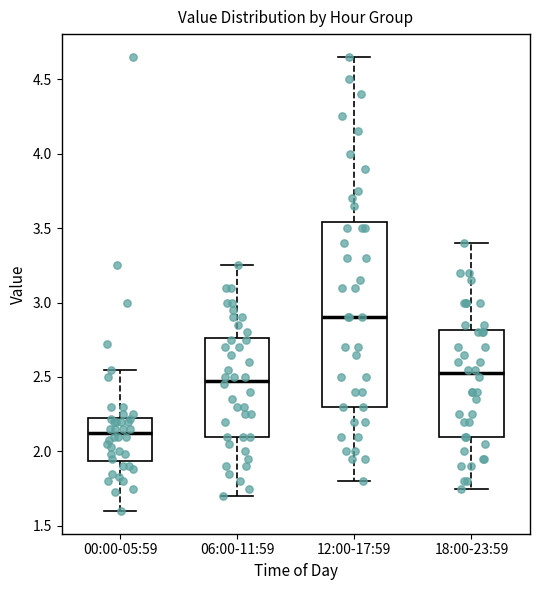

Which box has the highest median line?

12:00-17:59